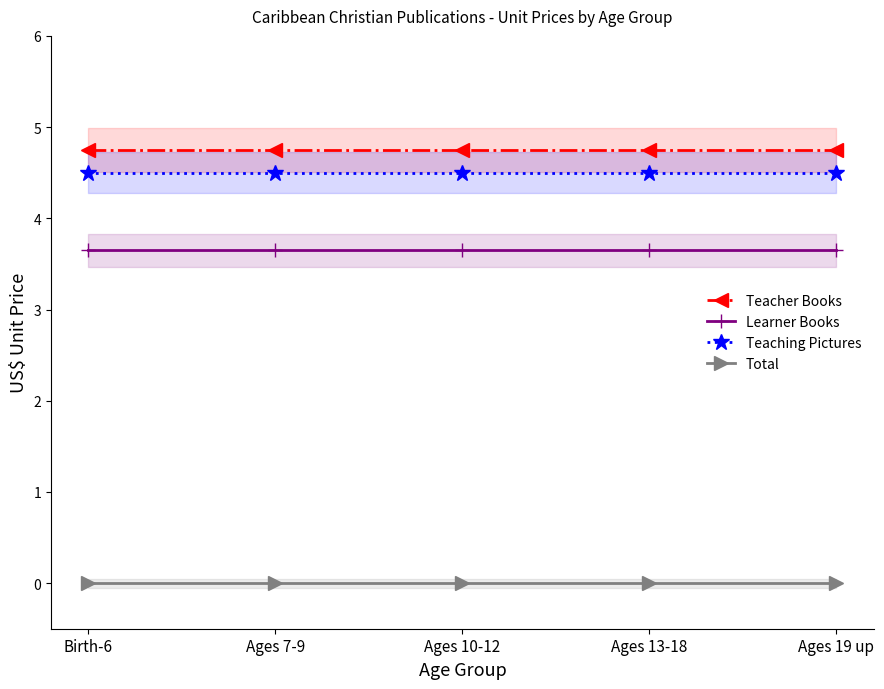

What is the sum of all Teacher Books values?

23.8